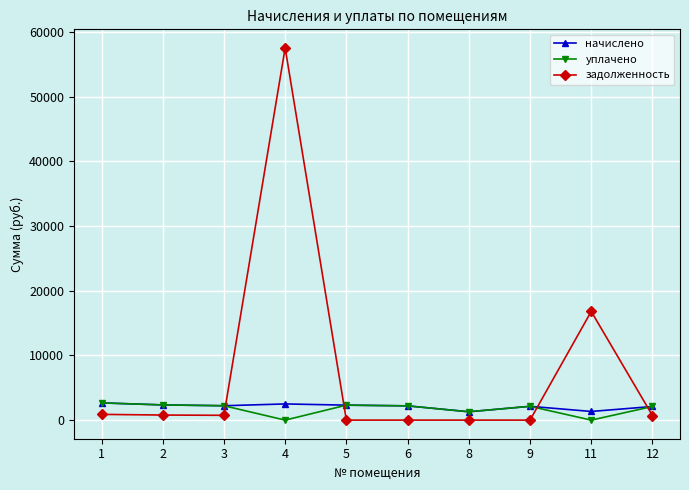

How many intersections are there between начислено and задолженность?

4